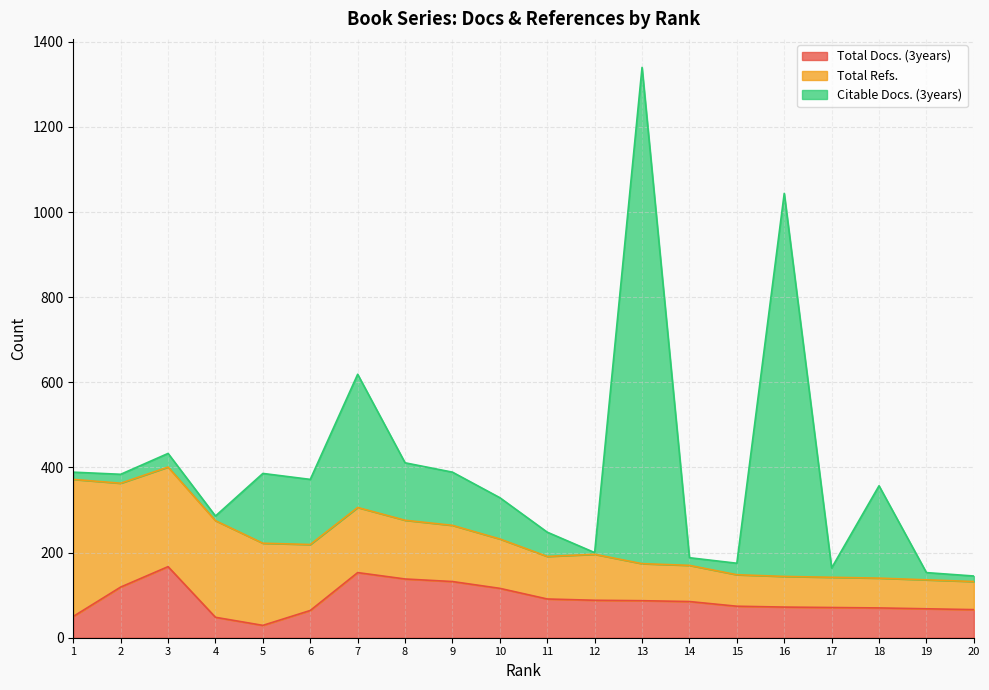

The Total Docs. (3years) series shows 99 at 18. True or false?

False